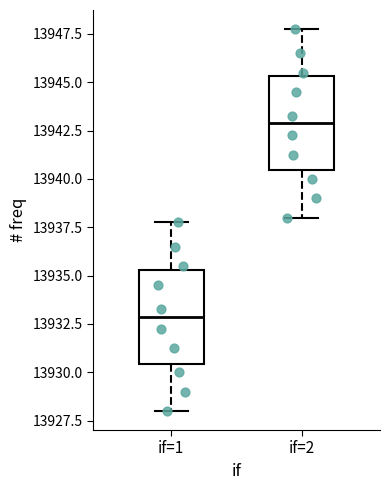

Where is the lower edge of the box for if=1 on the y-axis? The values are not printed on the chart, so give them approximately, as read against the axis.

13930.5